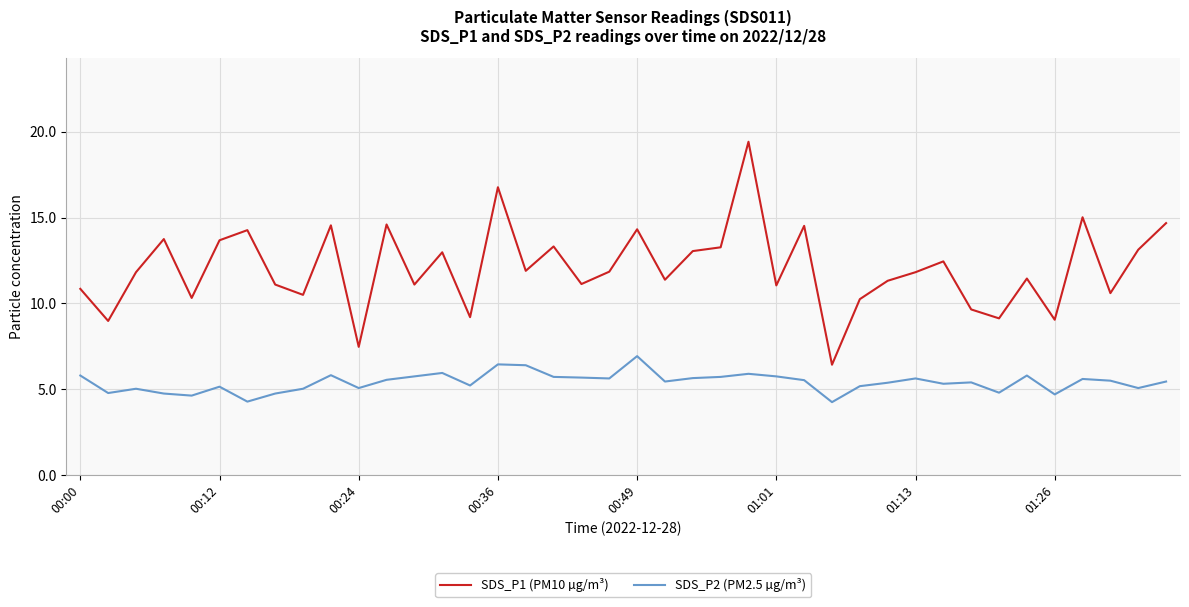

List the series in order of their peak value, lowest first.

SDS_P2 (PM2.5 µg/m³), SDS_P1 (PM10 µg/m³)